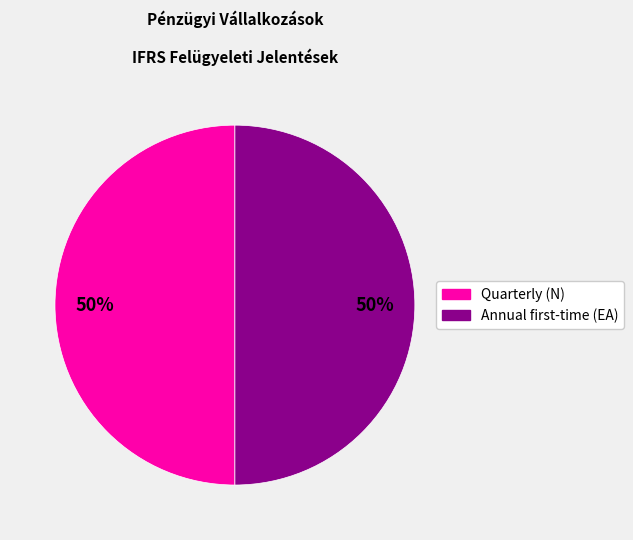

How many slices are in this pie chart?

2